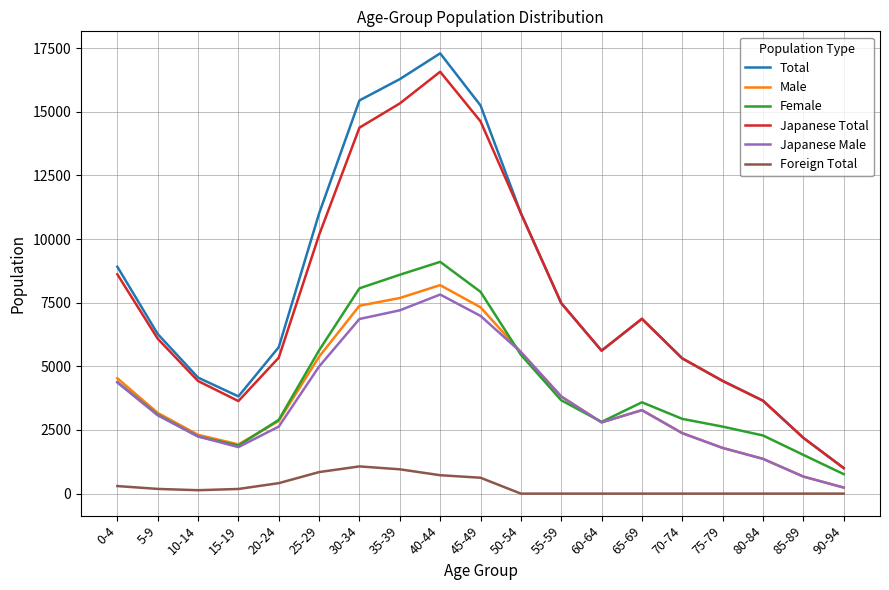

True or false: Female and Foreign Total intersect in this chart.

False